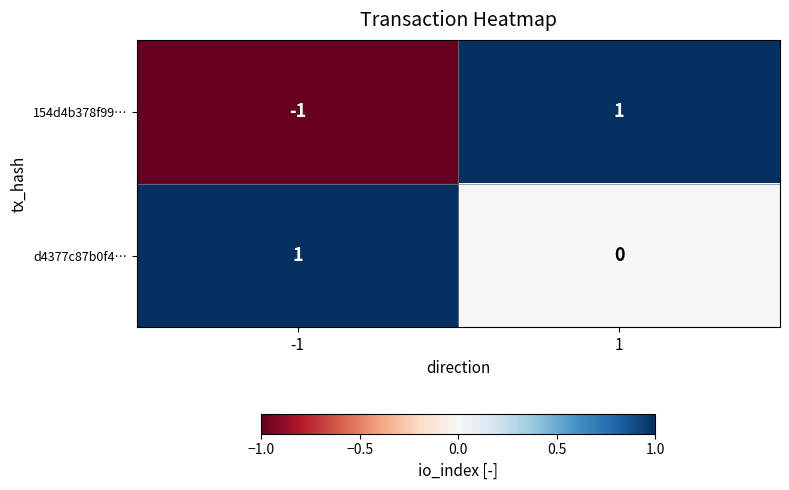

Between -1 and 1, which series saw the biggest shift?

154d4b378f99…